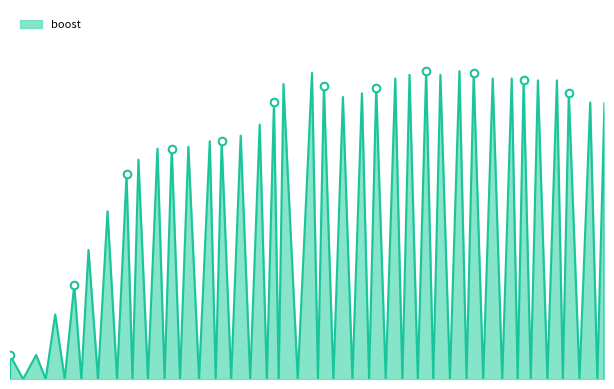

What is the change in value from 26.25 to 42.0?

+2.7